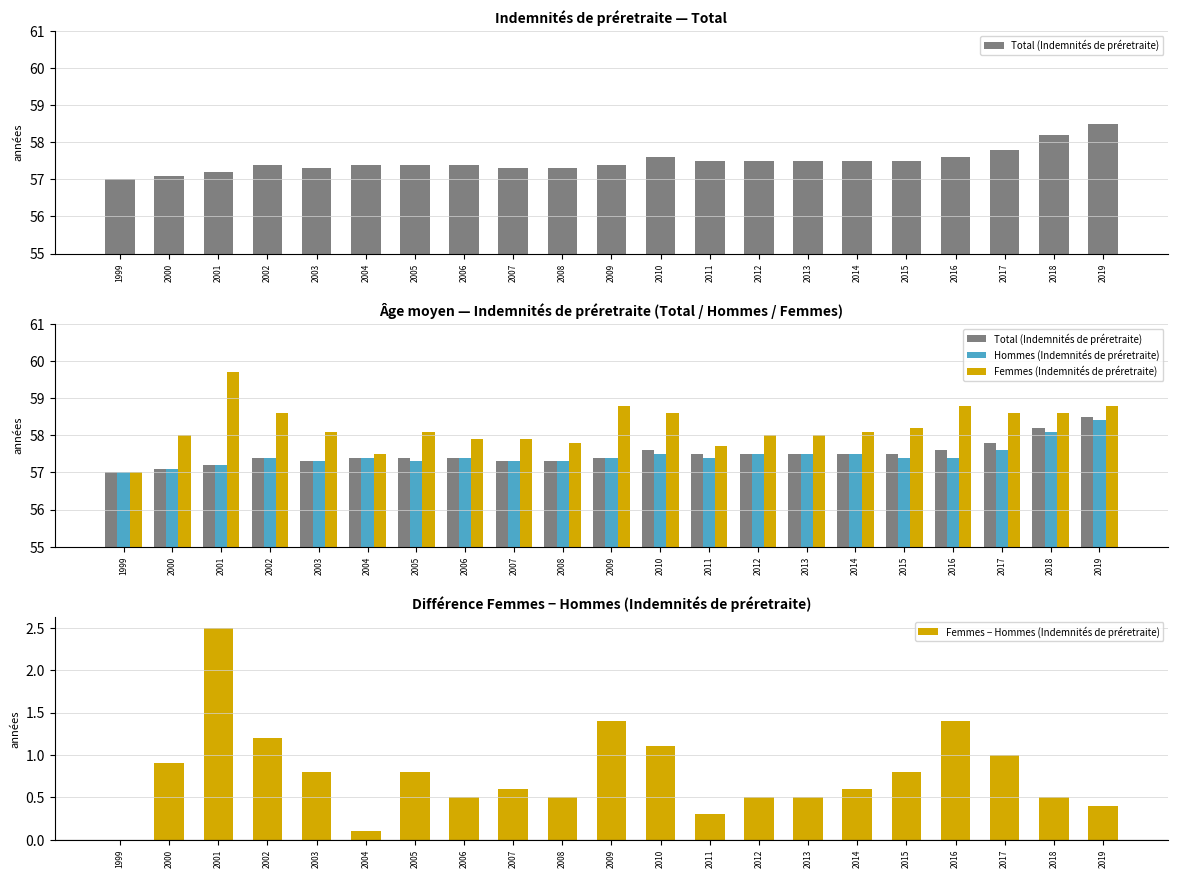

True or false: Femmes − Hommes (Indemnités de préretraite) has a value of 1.4 at 2009.

True